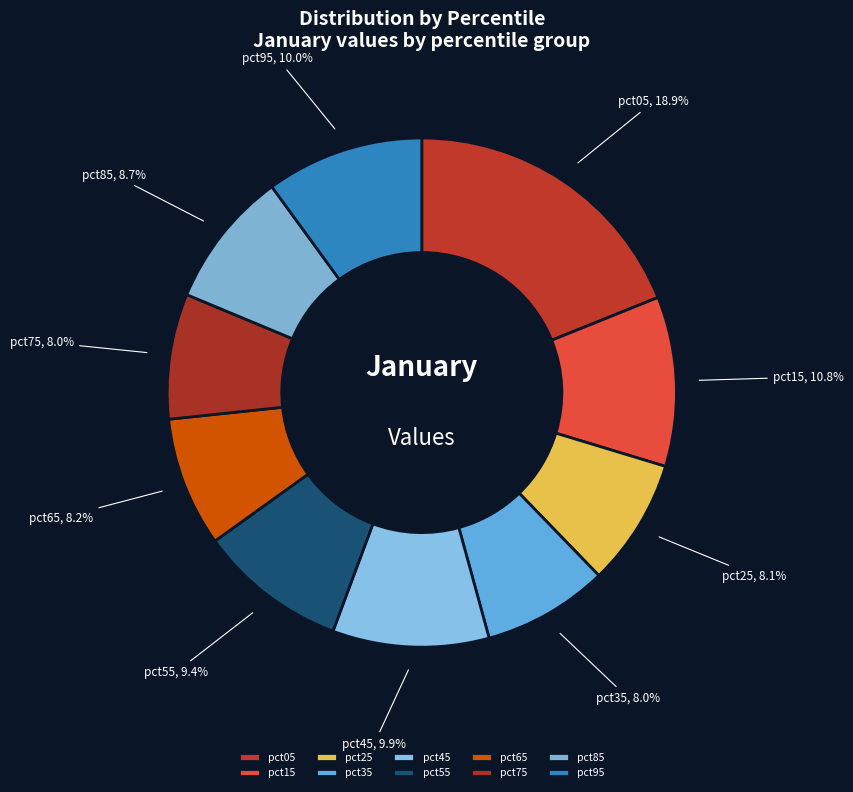

Which slice is the largest?

pct05